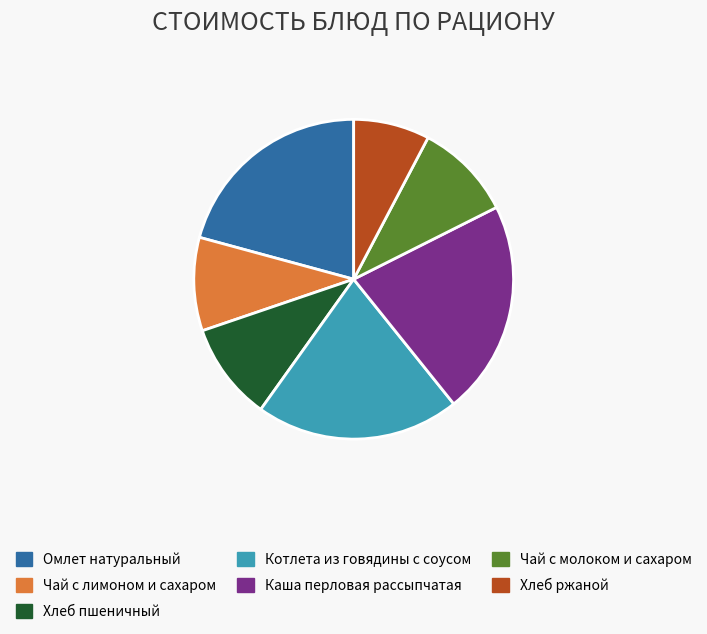

Do Хлеб пшеничный and Котлета из говядины с соусом together represent more than half of the pie?

No